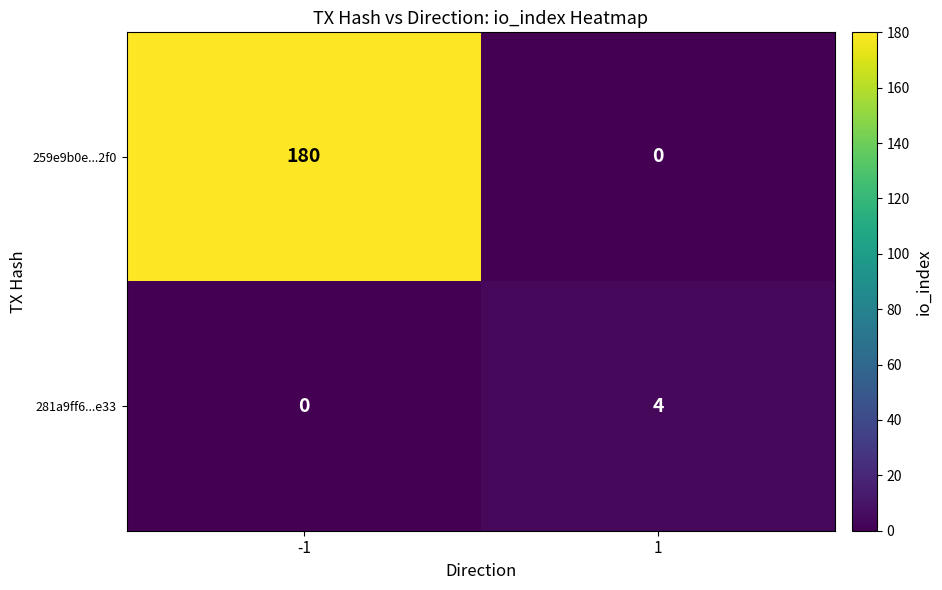

What is the total value across all series at 1?

4